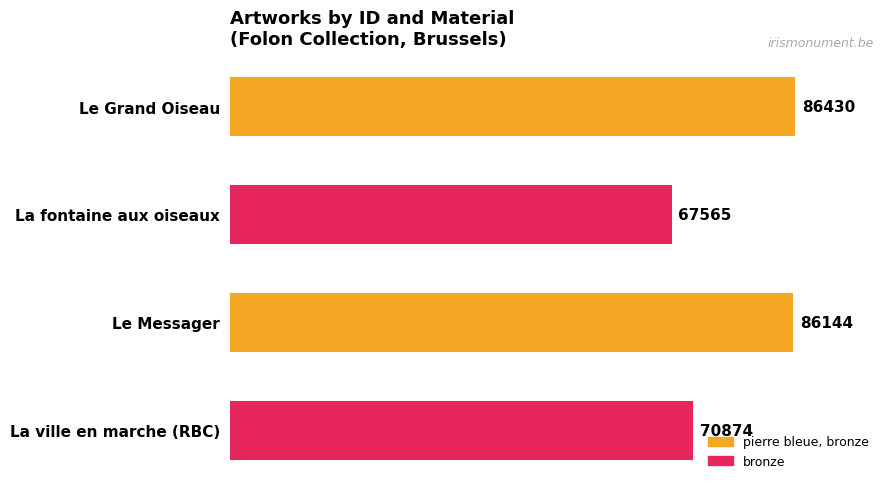

What is the sum of all values?

311013